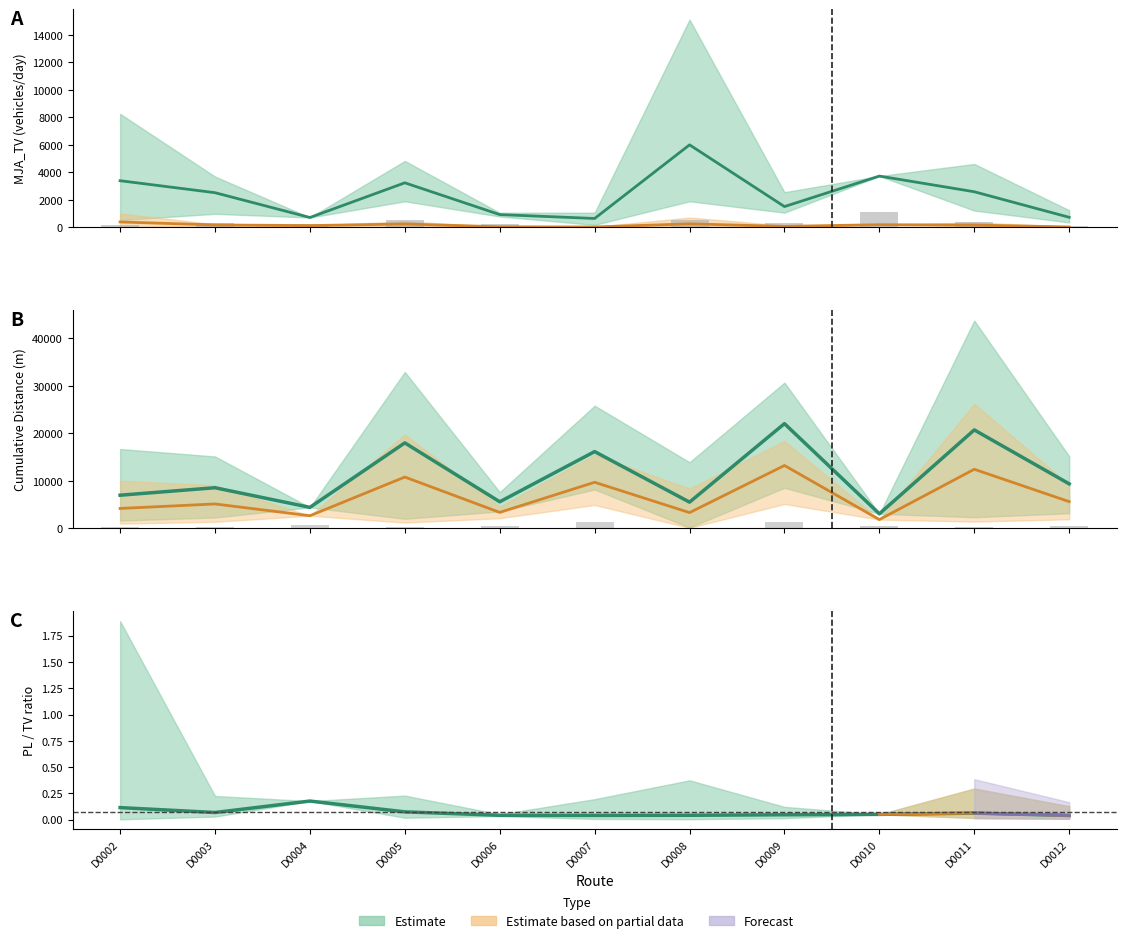

What is the difference between the highest and lowest values at 36?

43588